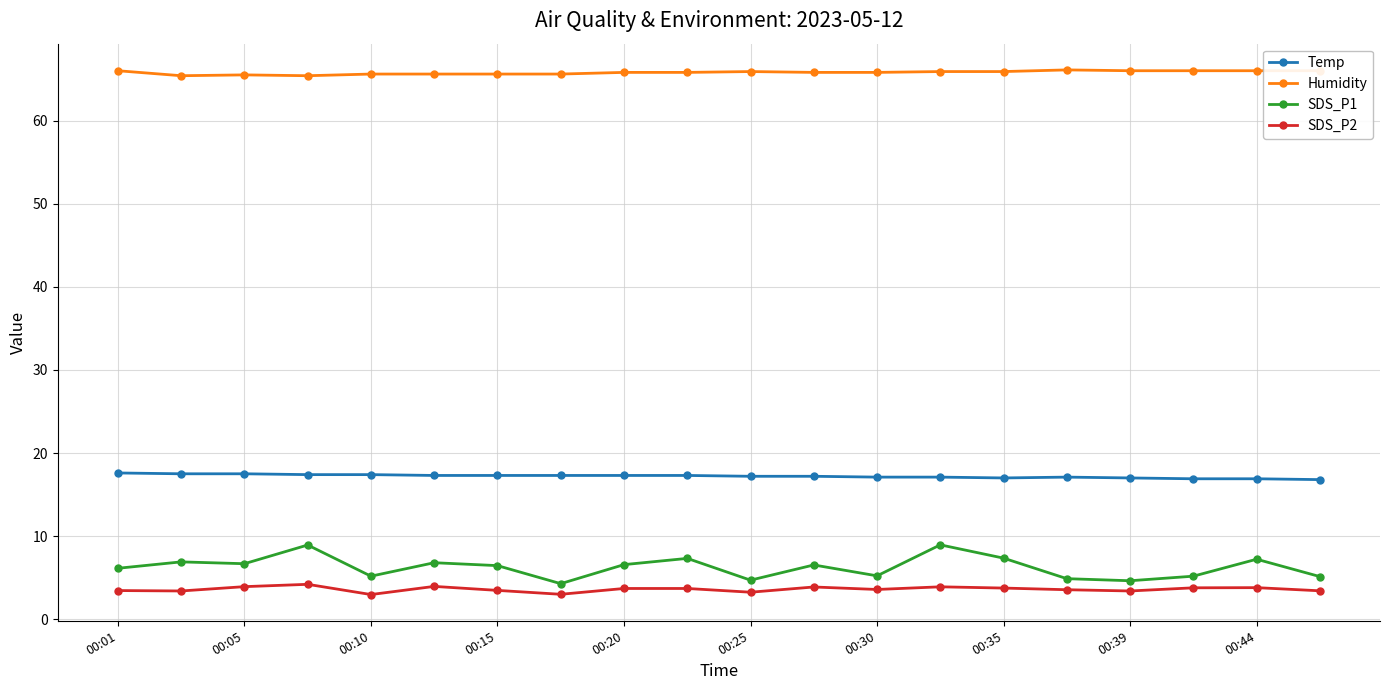

What is the value of the SDS_P2 point at the 7th from the left?

3.5